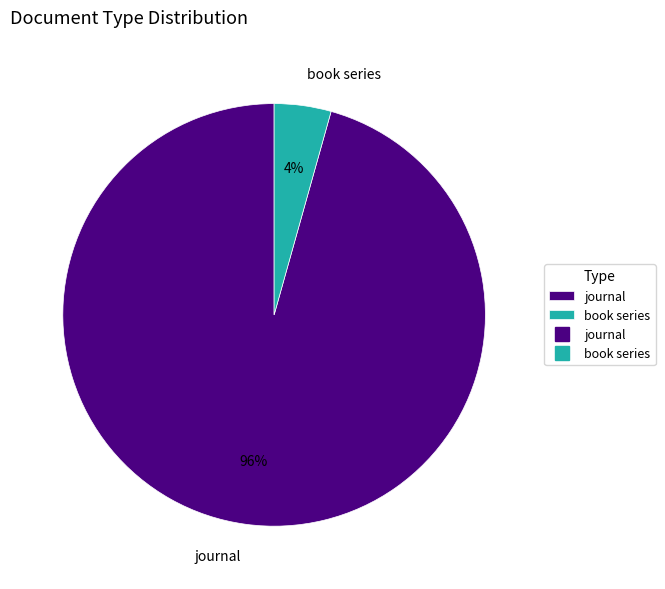

How many slices are in this pie chart?

2